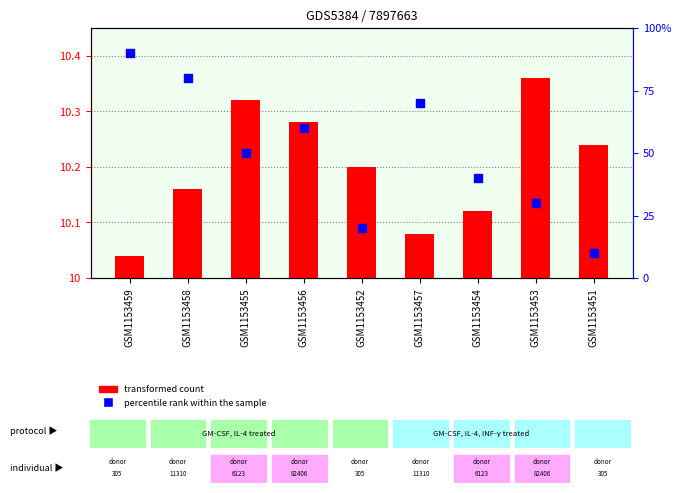

At which category is the sum across all series the highest?

GSM1153459